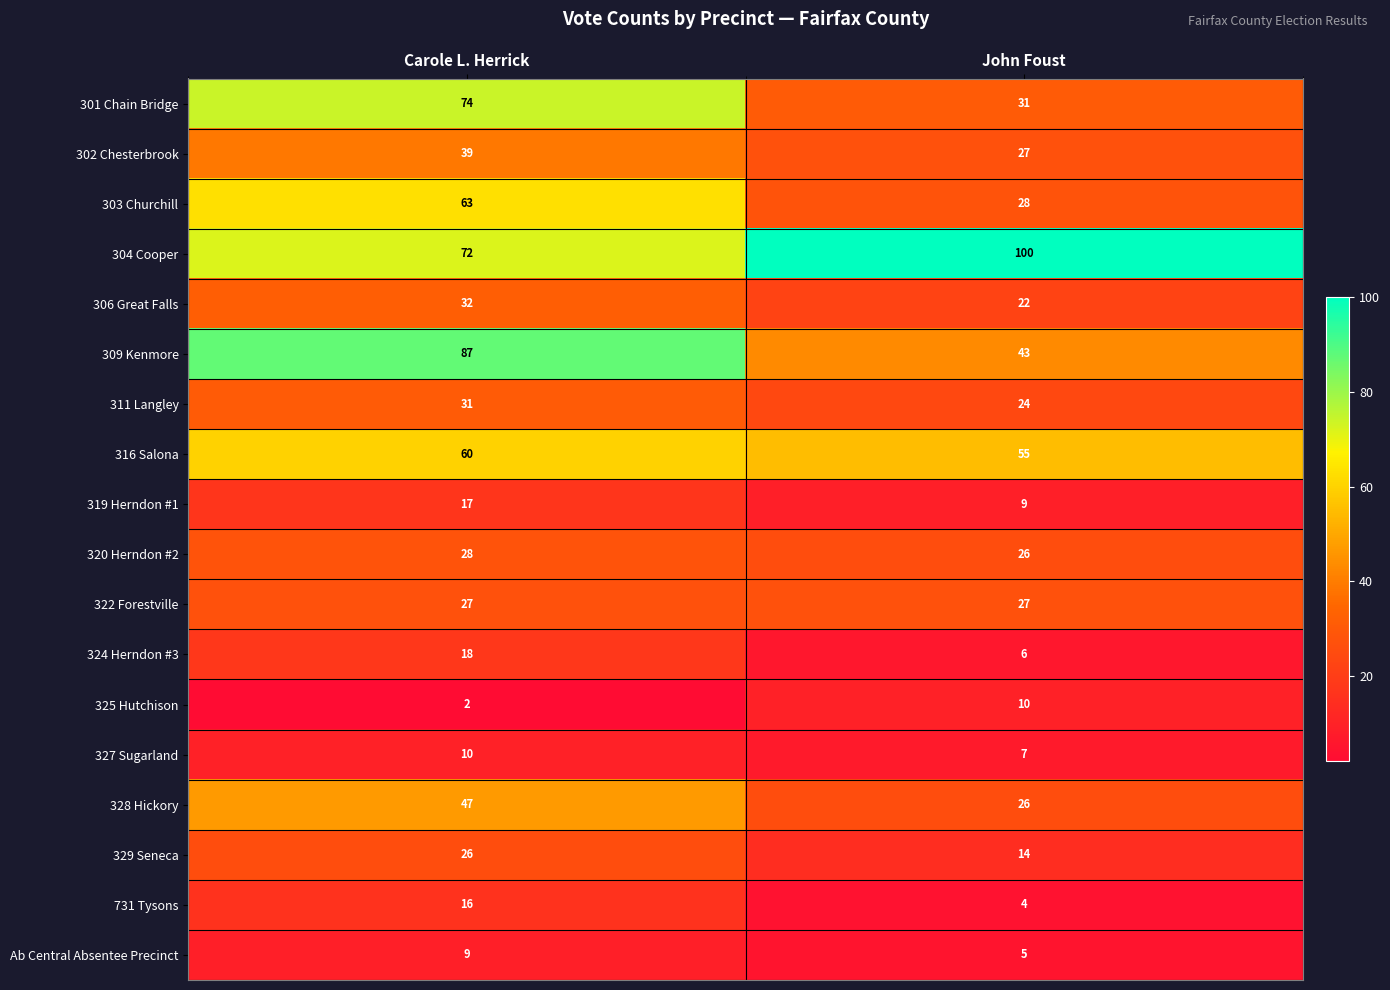

How many data points does each series have?

2